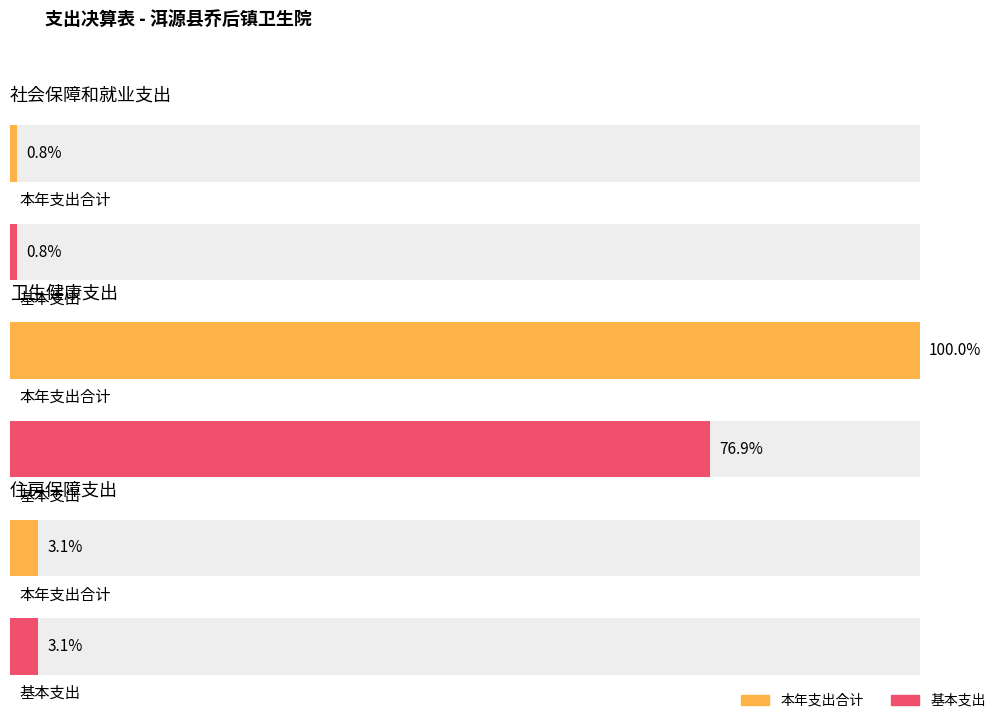

At which label does 基本支出 reach its minimum?

社会保障和就业支出